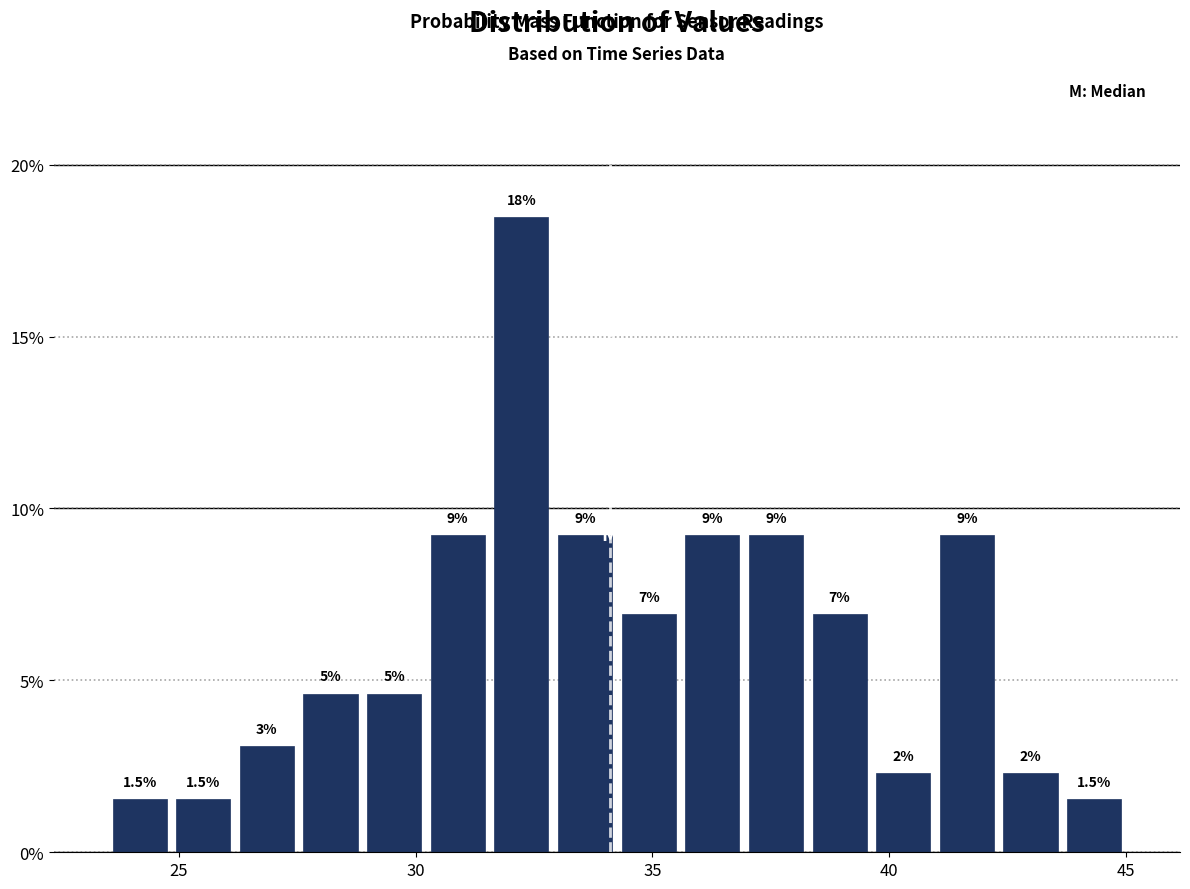

Read against the x-axis, roughly where is the centre of the tallest bar?

32.0